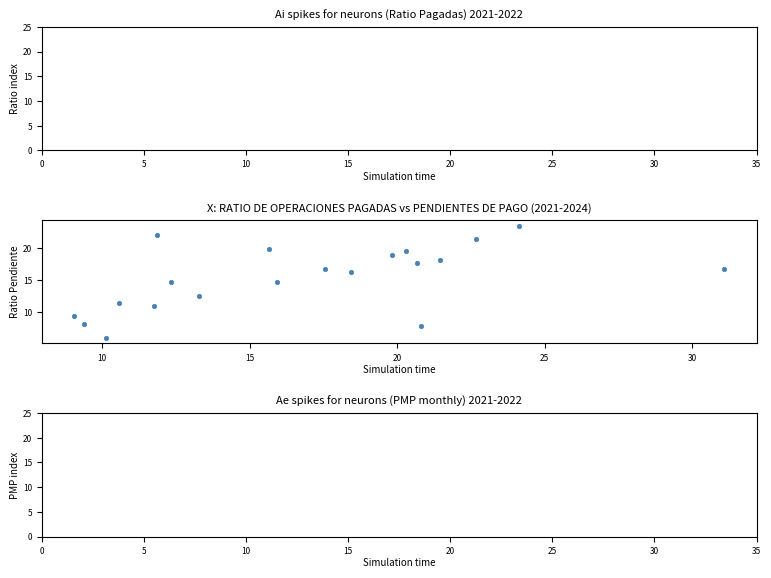

What is the range of Y values (max minus min)?

17.6